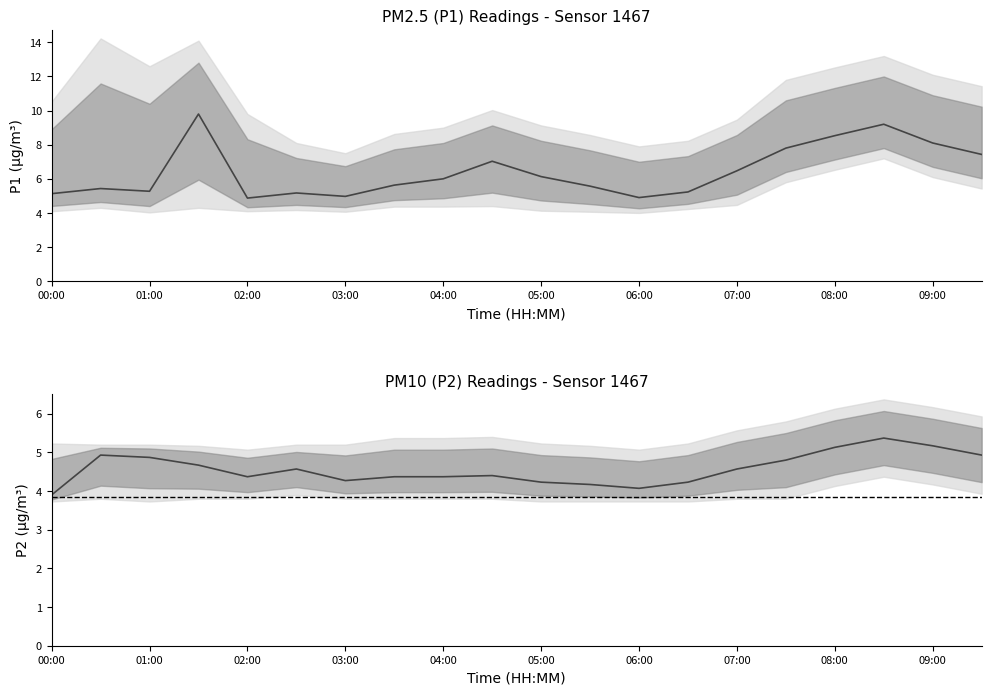

Between 01:30 and 08:30, which is larger?

01:30